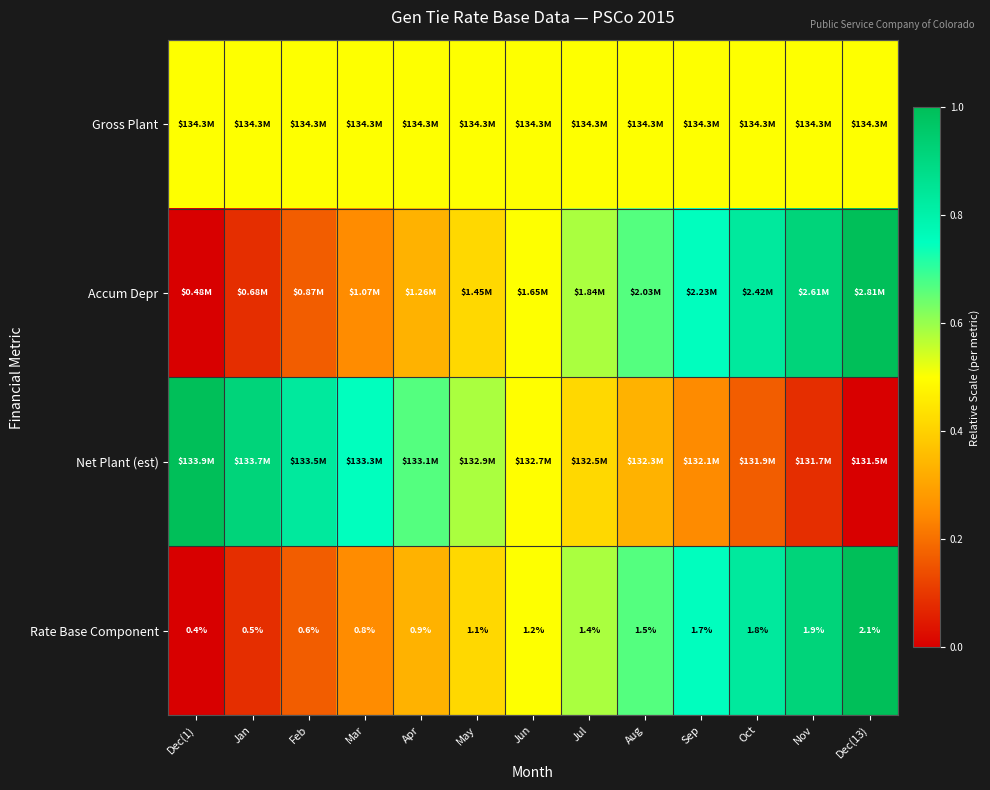

Which has a higher value, Sep or Dec(13)?

Sep